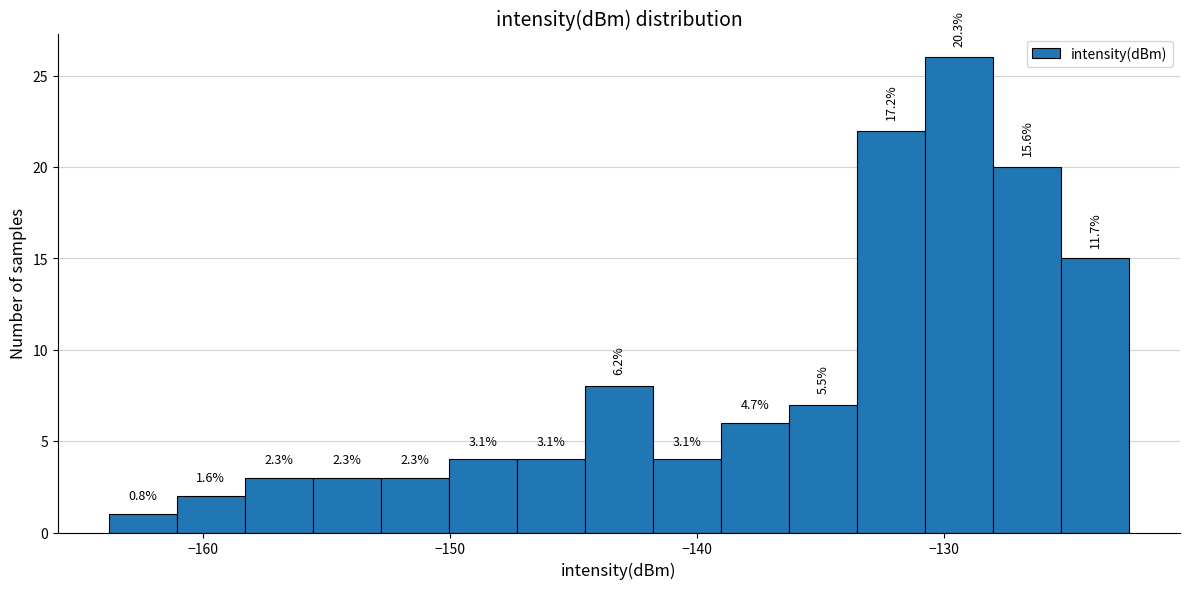

Read against the x-axis, roughly where is the centre of the tallest bar?

-129